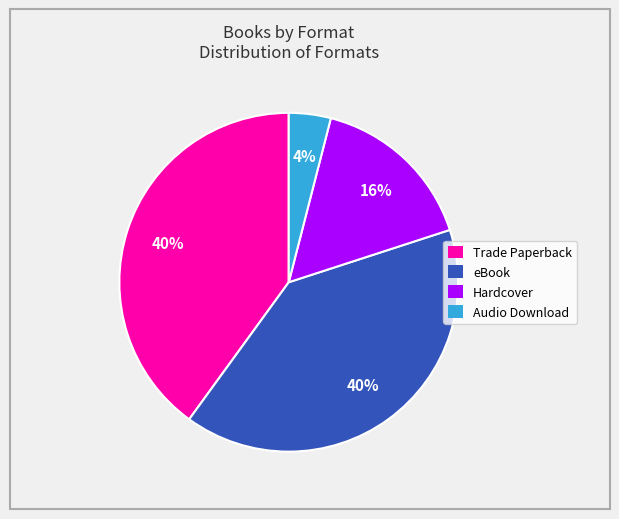

The Audio Download slice represents 14% of the pie. True or false?

False